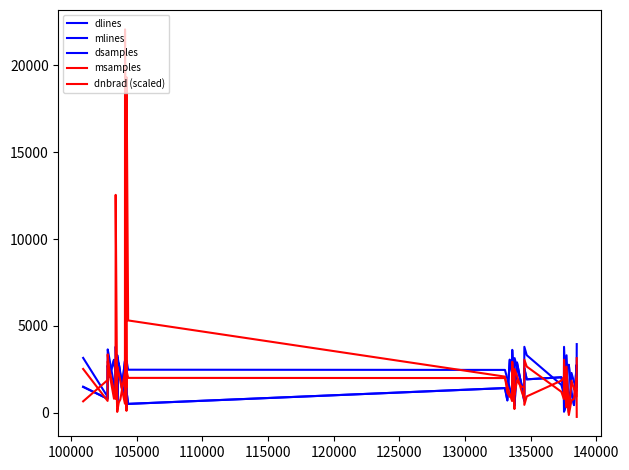

How many lines are shown in the chart?

5